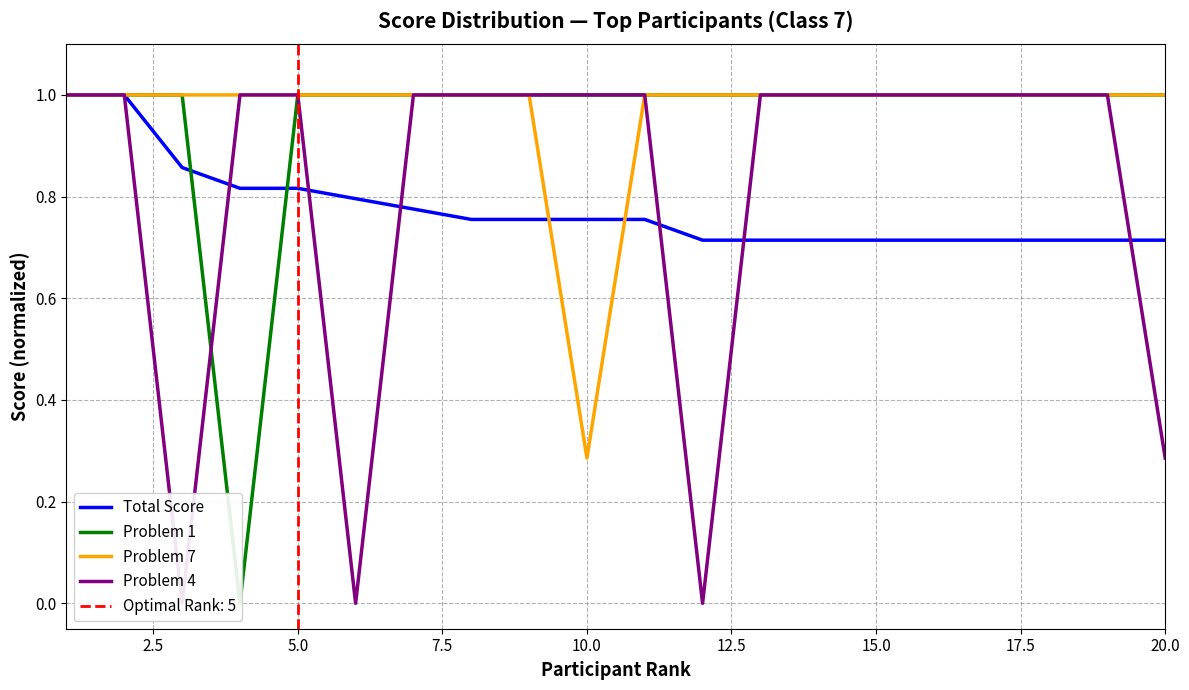

Between 11 and 10.0, which is larger?

10.0